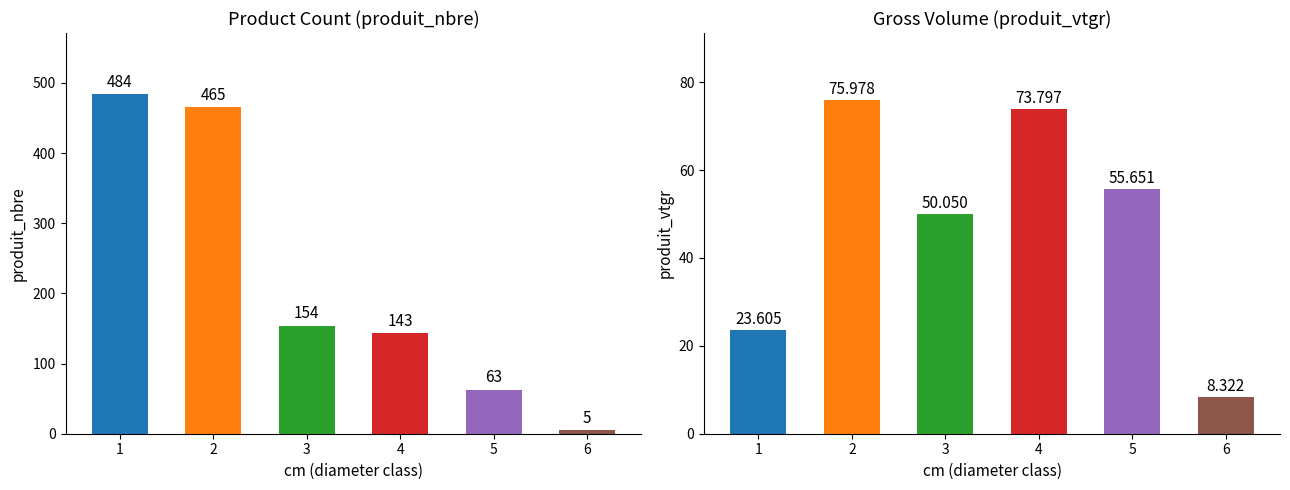

Which category has the highest value in the produit_vtgr series?

2